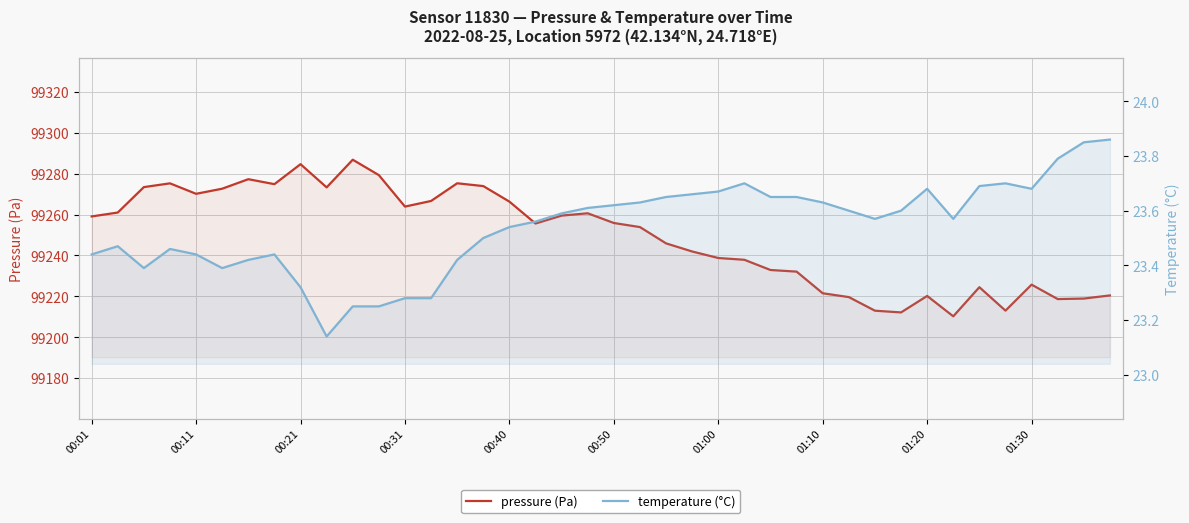

Count the number of categories in the chart.

40